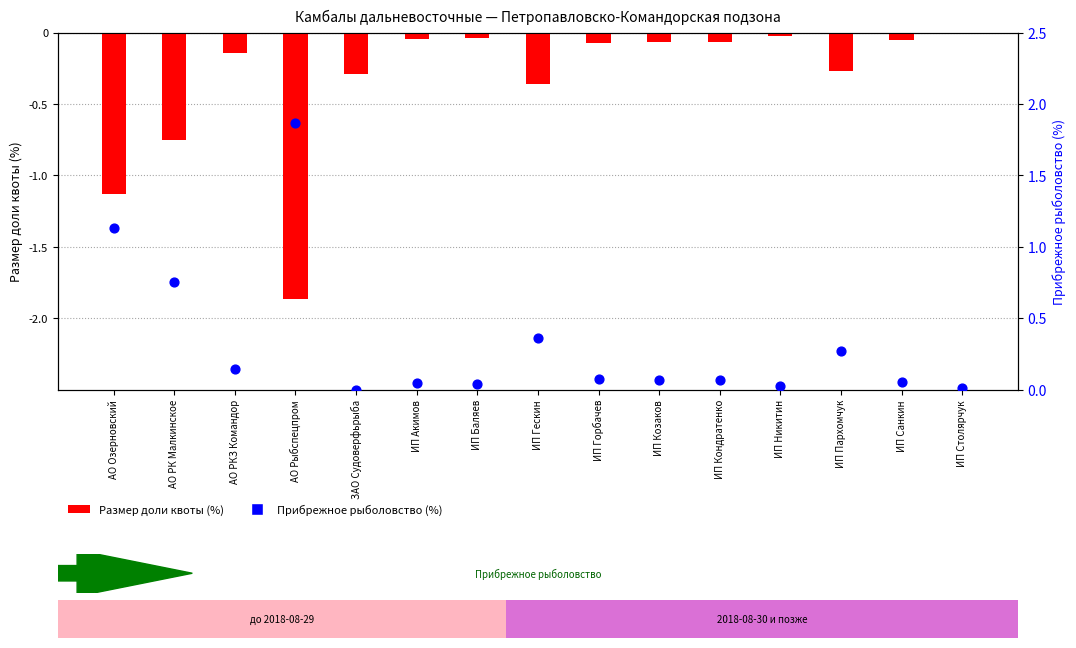

Which series reaches the maximum Y coordinate?

Прибрежное рыболовство (%)